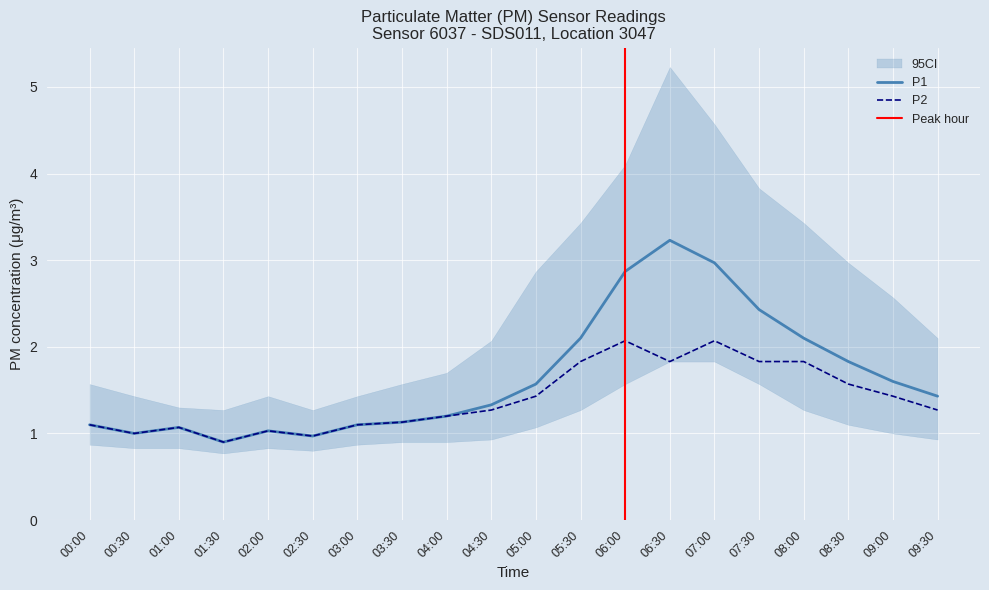

What is the value of the P1 point at the 6th from the left?

1.0